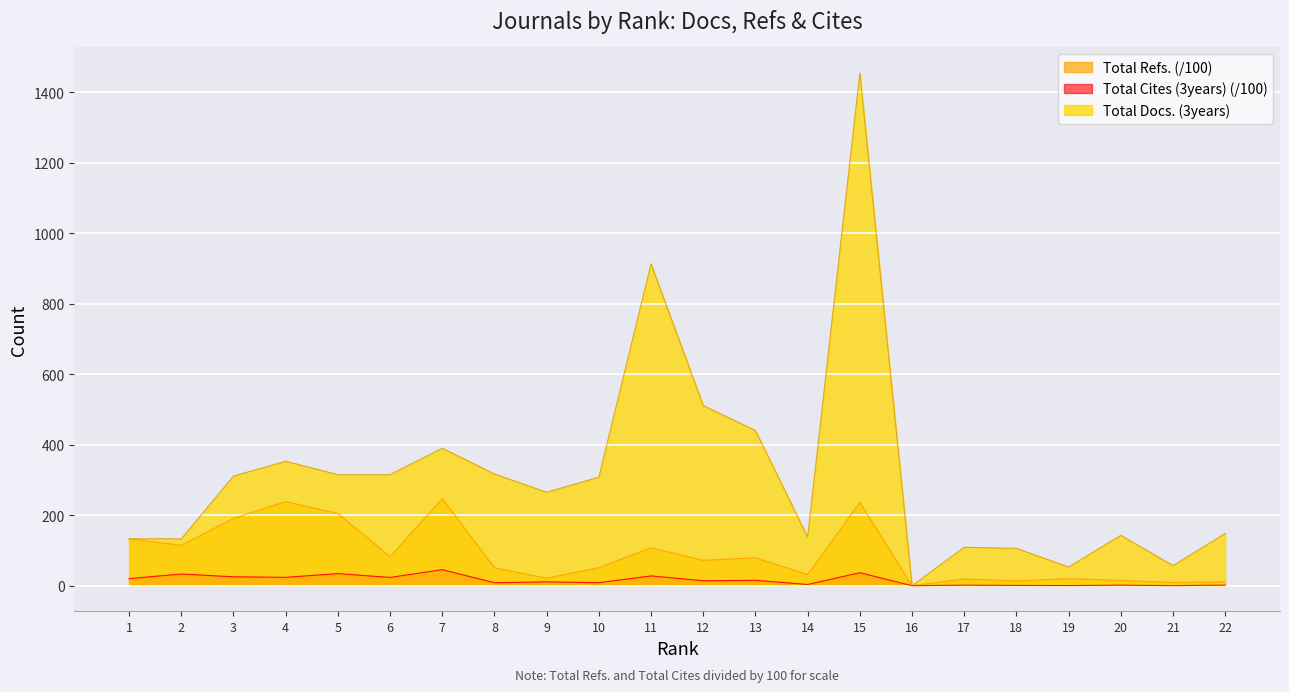

What are all the series names shown in the legend?

Total Refs. (/100), Total Cites (3years) (/100), Total Docs. (3years)